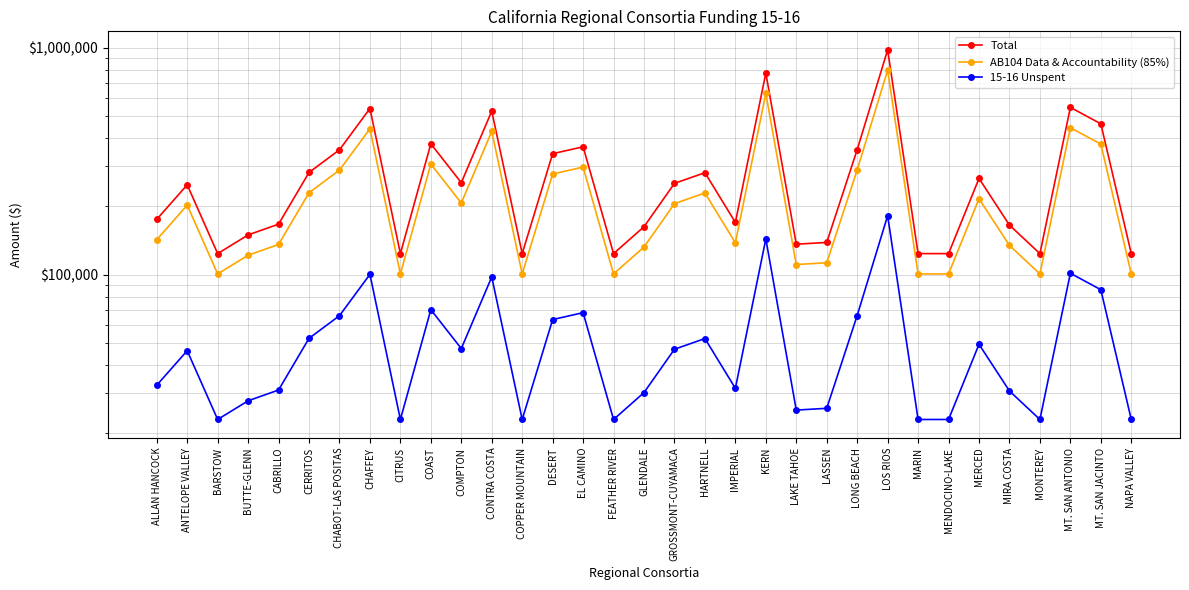

What is the minimum value shown in the chart?

23016